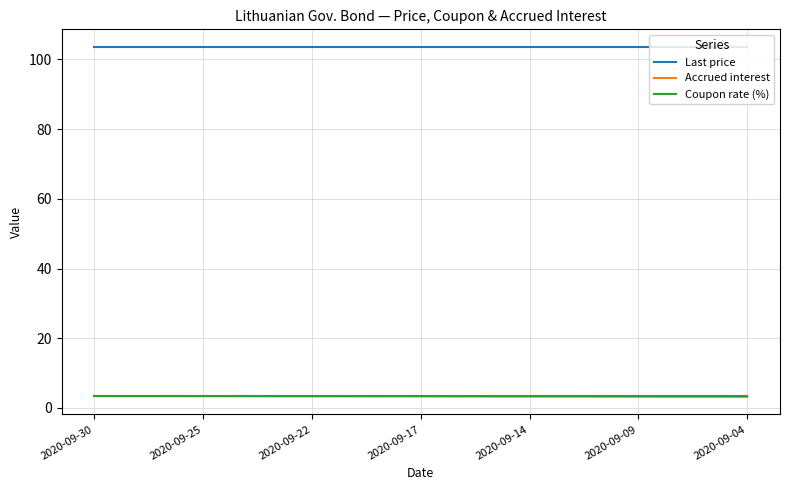

True or false: Last price and Accrued interest cross at least once.

False